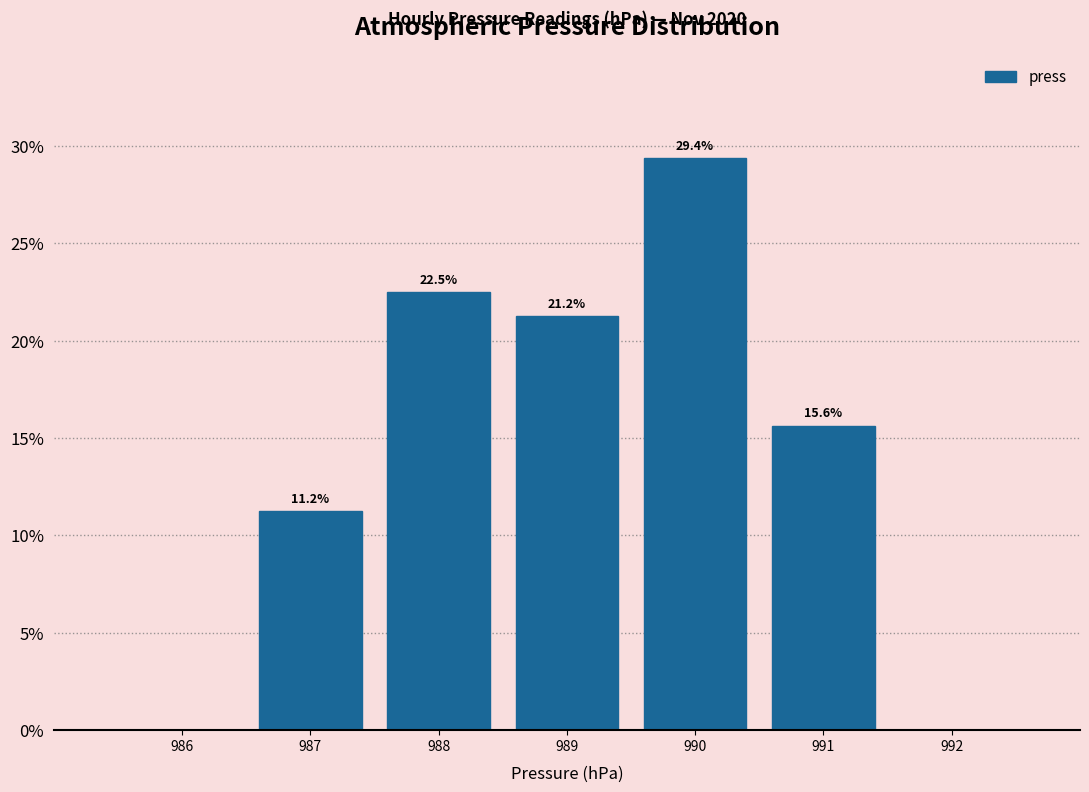

Over which range of the x-axis is the bar tallest?

989.5 to 990.5